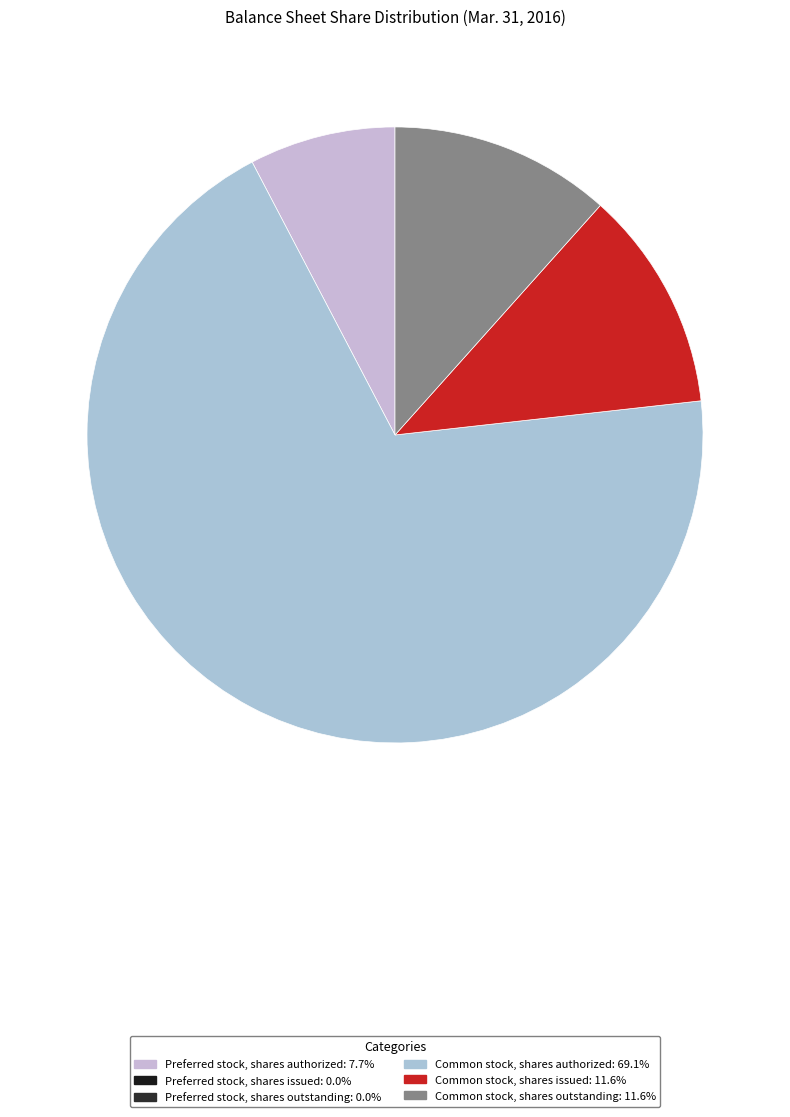

Which slice is the smallest?

Preferred stock, shares issued